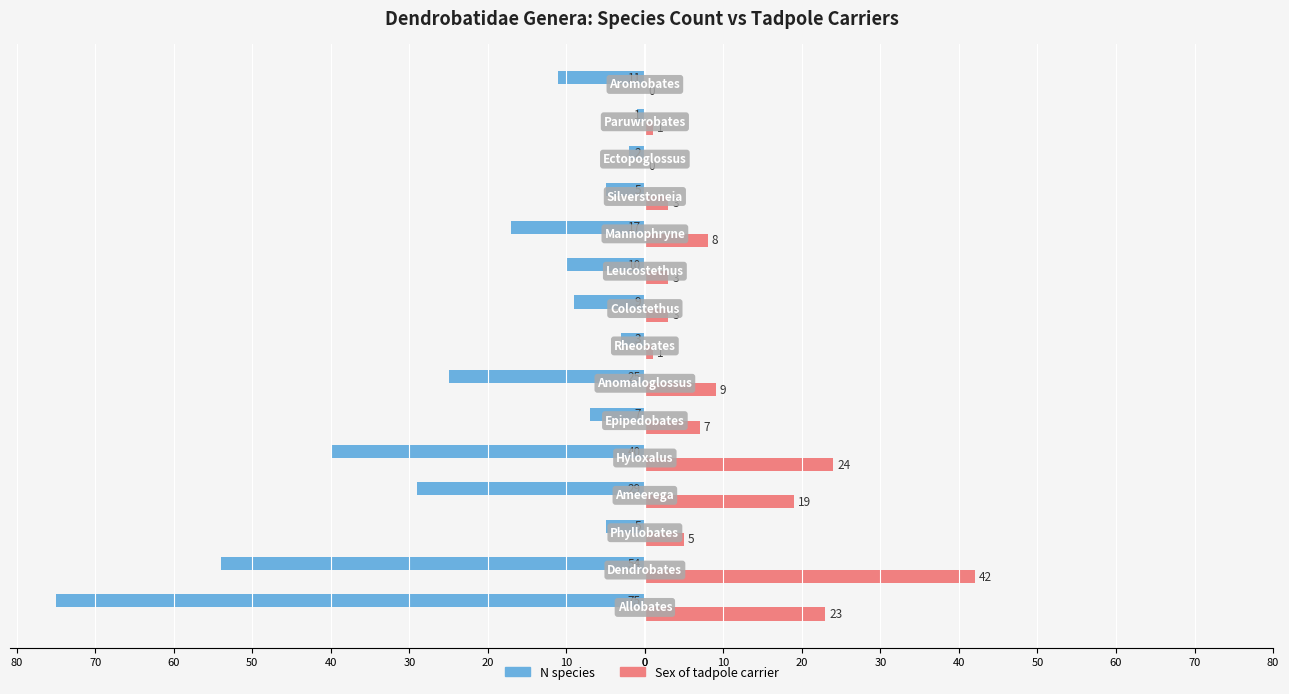

Reading left to right, list all the values displayed in this chart.

N species: -75	-54	-5	-29	-40	-7	-25	-3	-9	-10	-17	-5	-2	-1	-11
Sex of tadpole carrier: 23	42	5	19	24	7	9	1	3	3	8	3	0	1	0